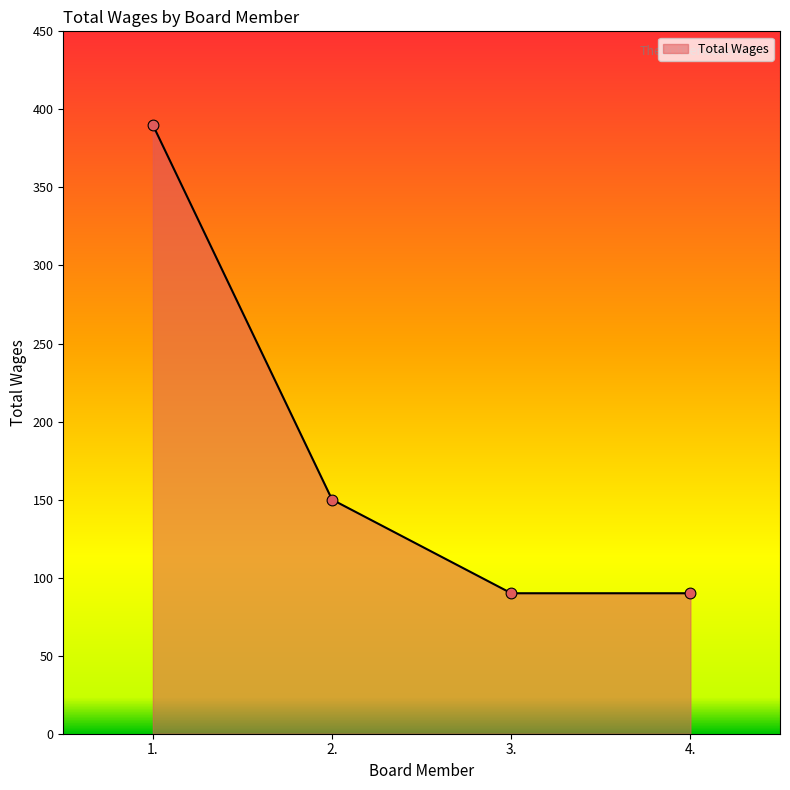

What is the ratio of the value at 2. to the value at 4.?

1.7